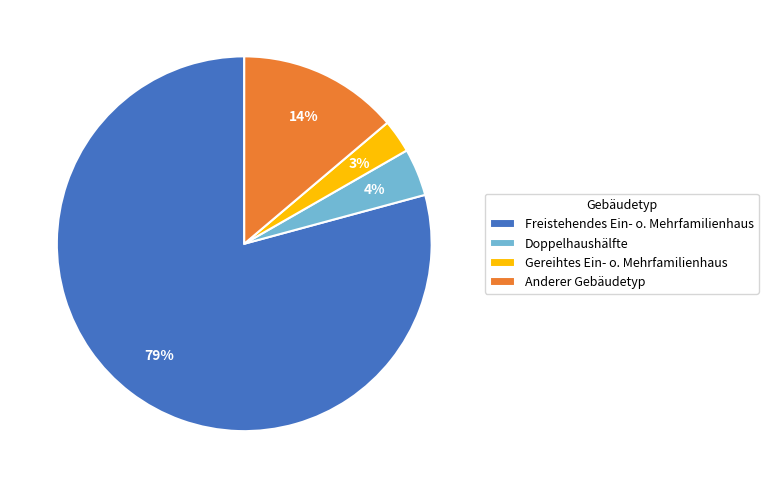

Which category has the biggest portion of the pie?

Freistehendes Ein- o. Mehrfamilienhaus